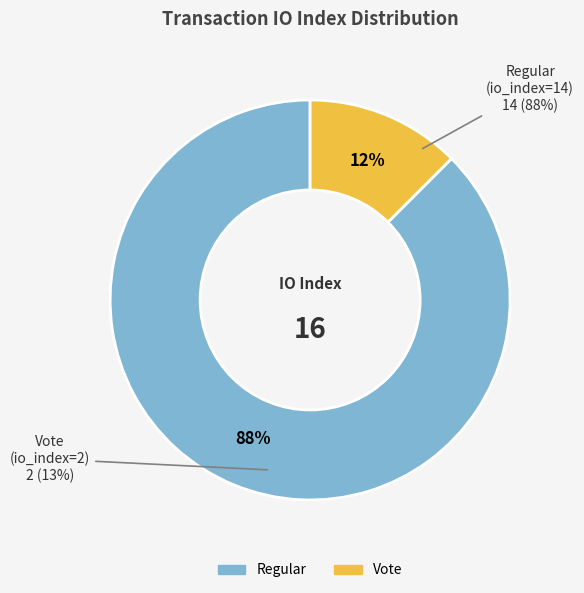

The Vote (io_index=2) slice represents 6% of the pie. True or false?

False